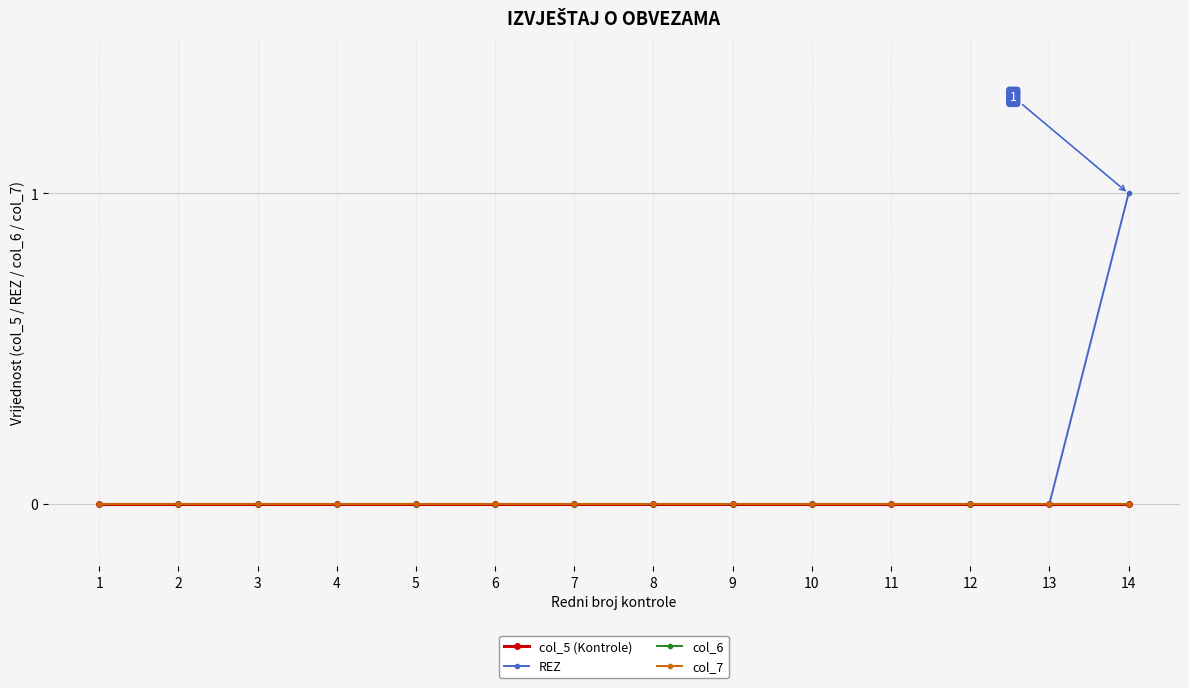

Does the chart display data point markers on the line(s)?

Yes